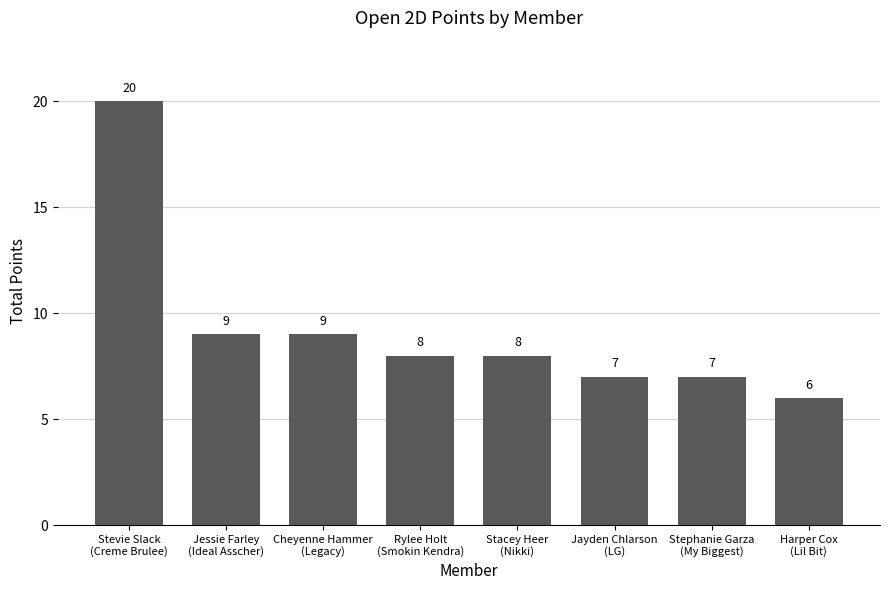

At which label does the data first exceed 8?

Stevie Slack
(Creme Brulee)